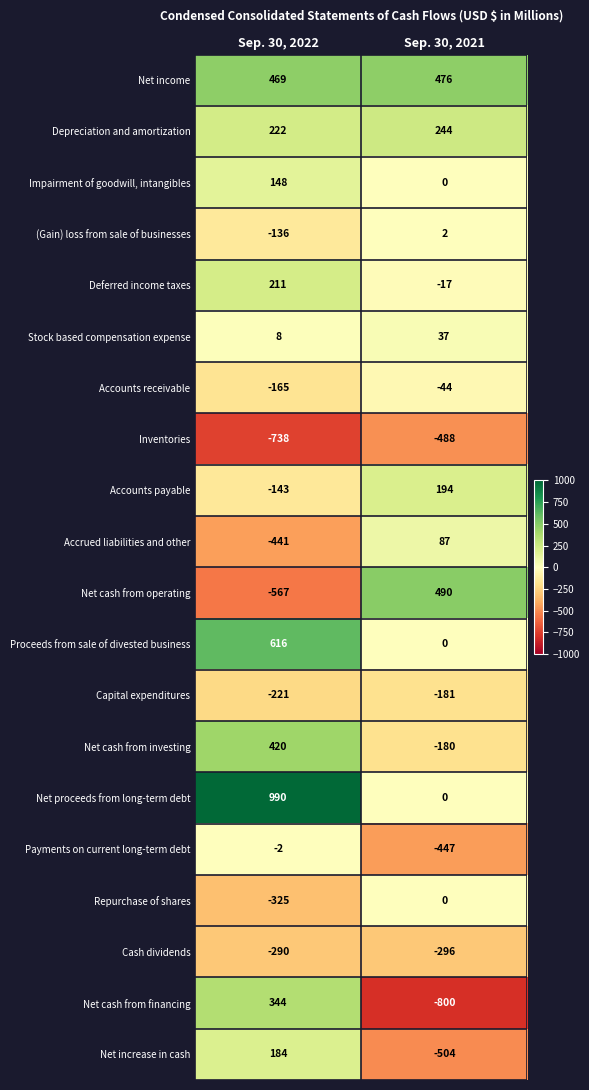

What is the total value across all series at Sep. 30, 2022?

584